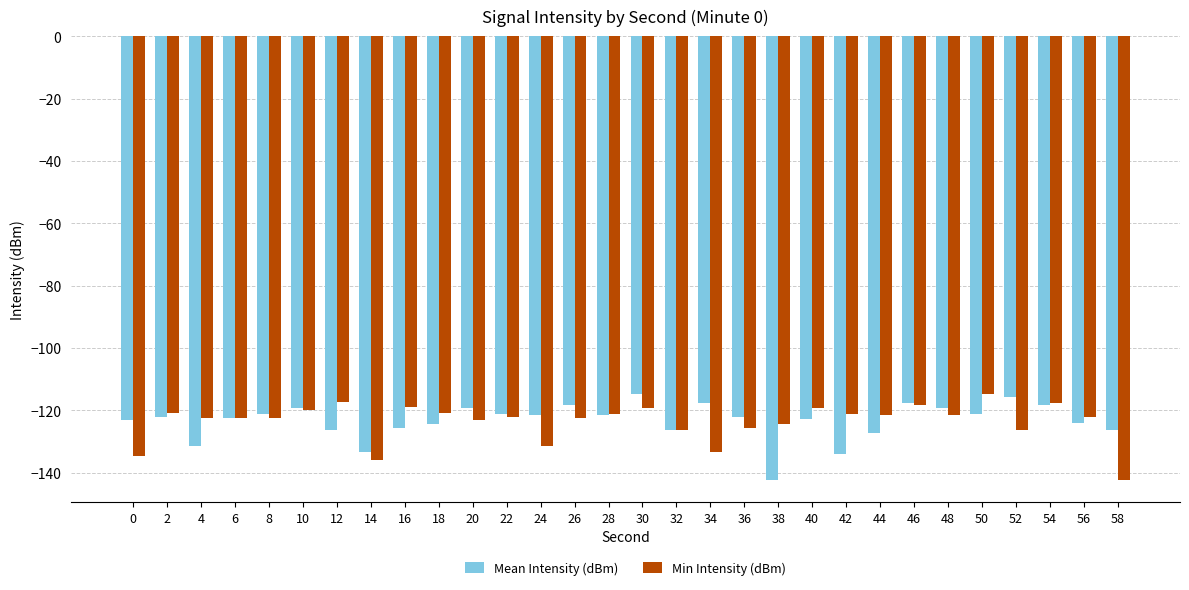

How many categories are shown in the chart?

30